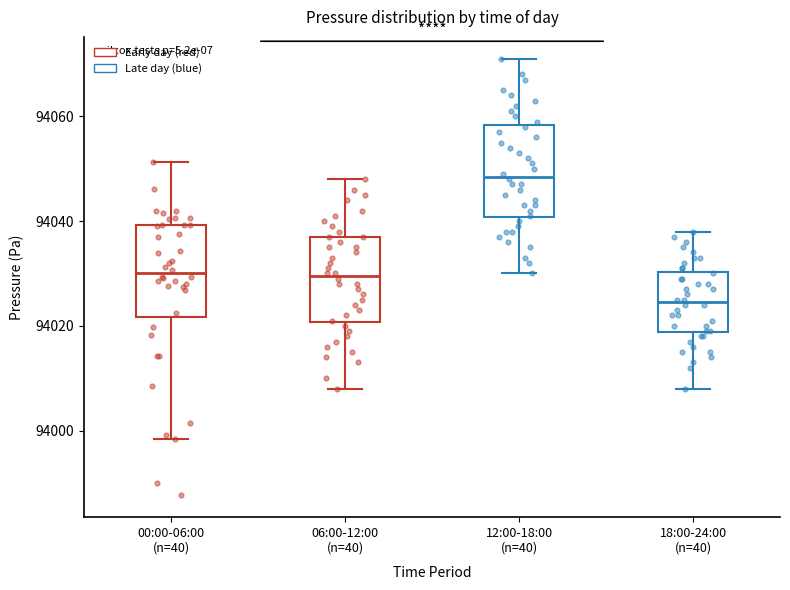

Reading left to right, transcribe this box plot: for each box, give where its median line is, the range the box spans, and where its two whiskers end, as read against the y-axis. The values are not printed on the chart, so give them approximately, as read against the axis.

00:00-06:00 (n=40): median 94030, box 94022 to 94040, whiskers 93998 to 94052
06:00-12:00 (n=40): median 94030, box 94020 to 94038, whiskers 94008 to 94048
12:00-18:00 (n=40): median 94048, box 94040 to 94058, whiskers 94030 to 94072
18:00-24:00 (n=40): median 94024, box 94018 to 94030, whiskers 94008 to 94038